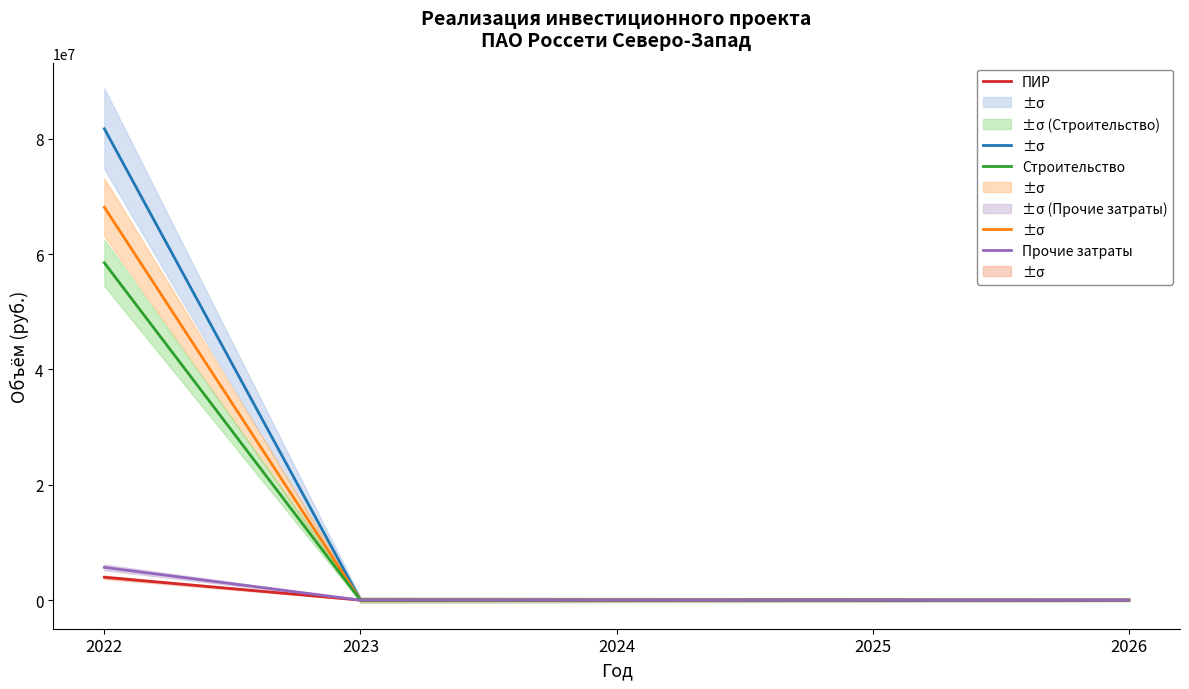

True or false: Финансирование and Освоение intersect in this chart.

False